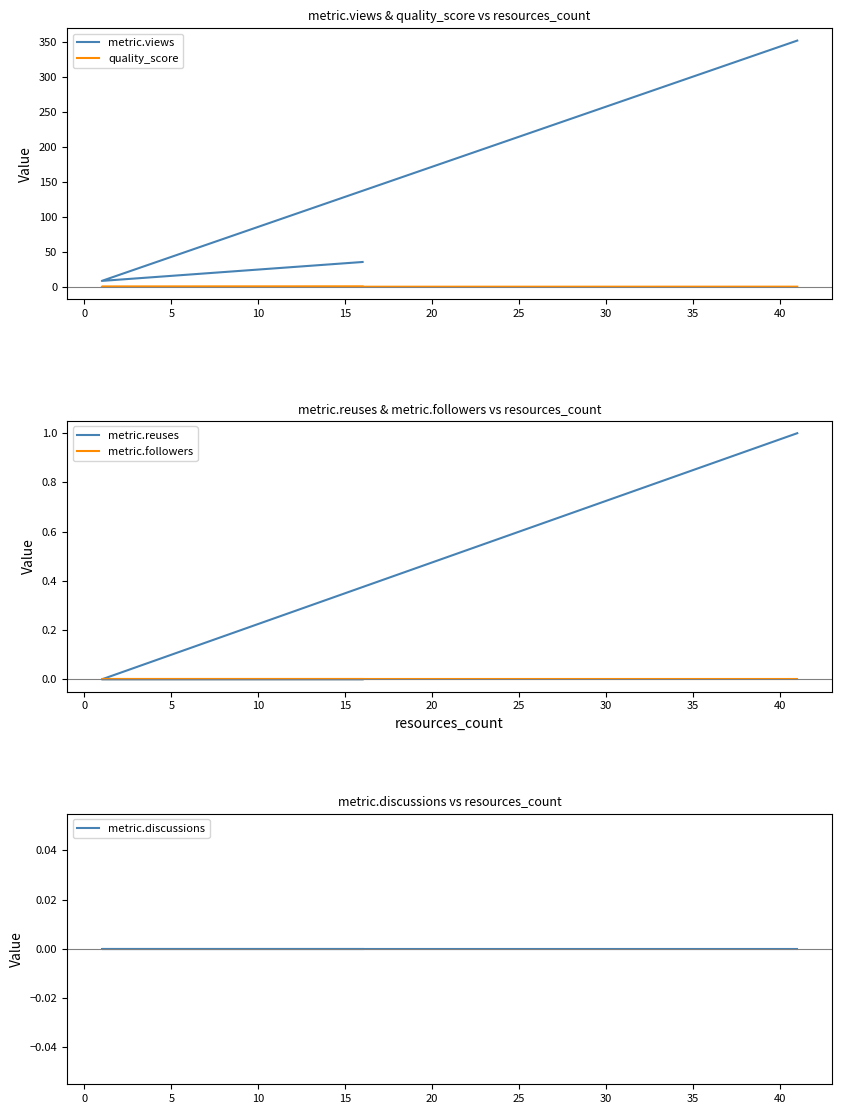

Reading left to right, list all the values displayed in this chart.

metric.views: 36.0	9.0	352.0
quality_score: 0.8	0.7	0.8
metric.reuses: 0.0	0.0	1.0
metric.followers: 0.0	0.0	0.0
metric.discussions: 0.0	0.0	0.0